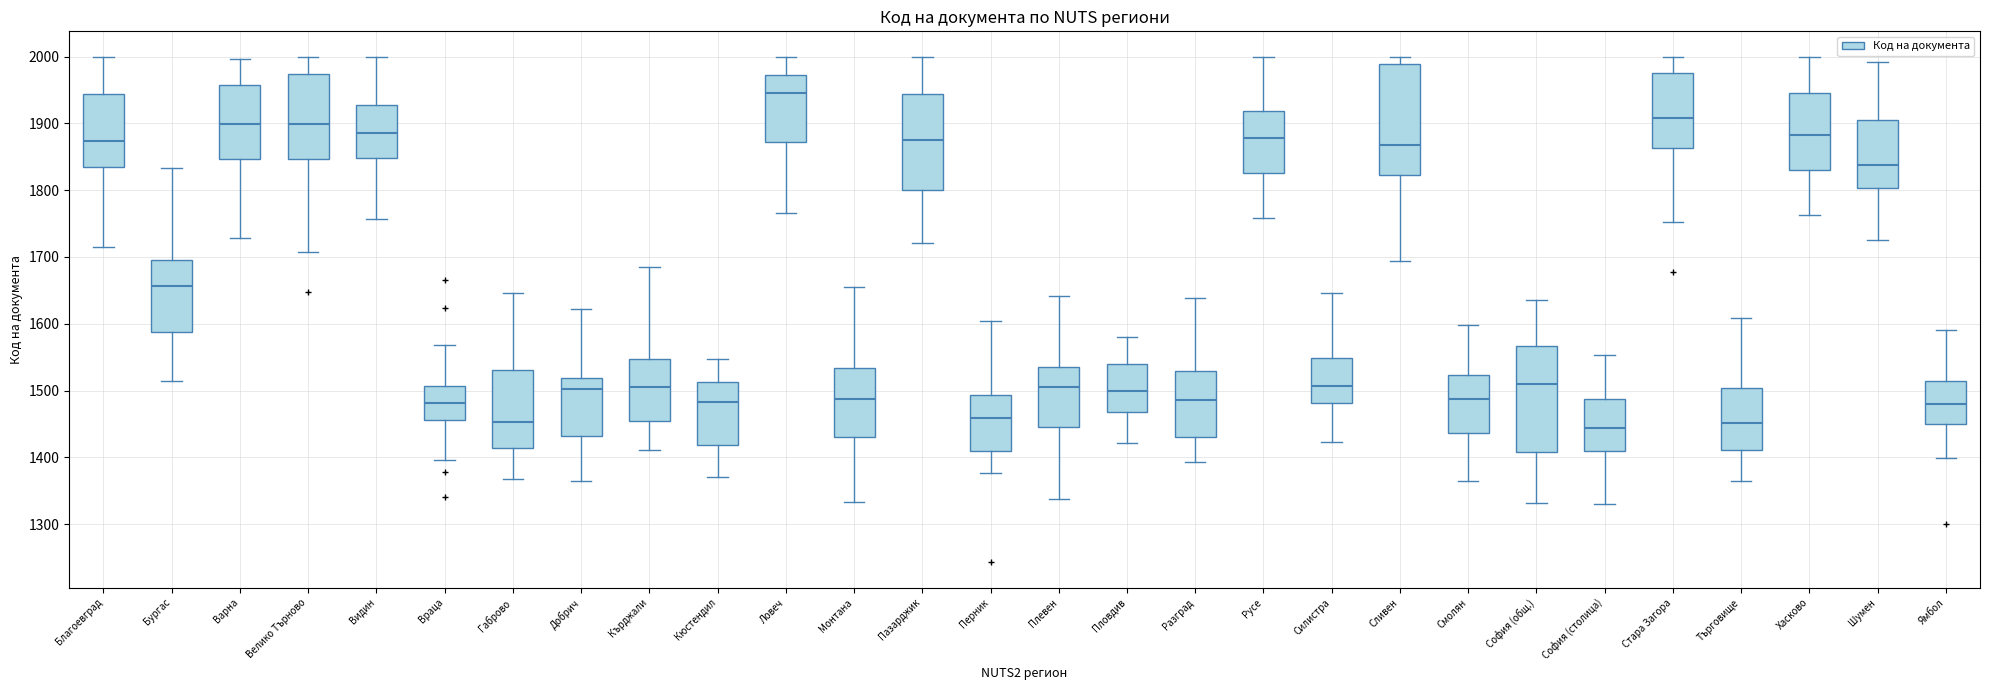

Which box has the highest median line?

Ловеч